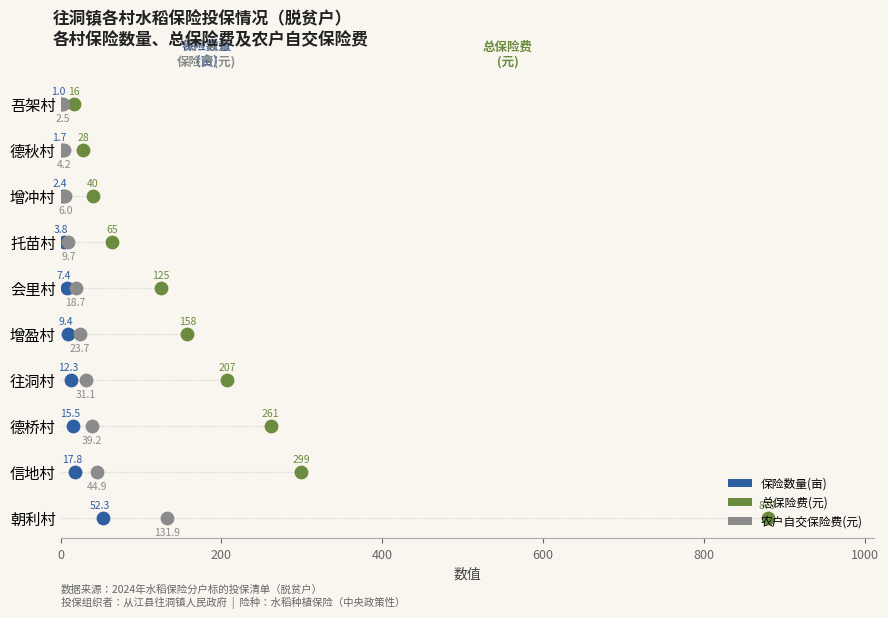

What are all the series names shown in the legend?

保险数量(亩), 总保险费(元), 农户自交保险费(元)